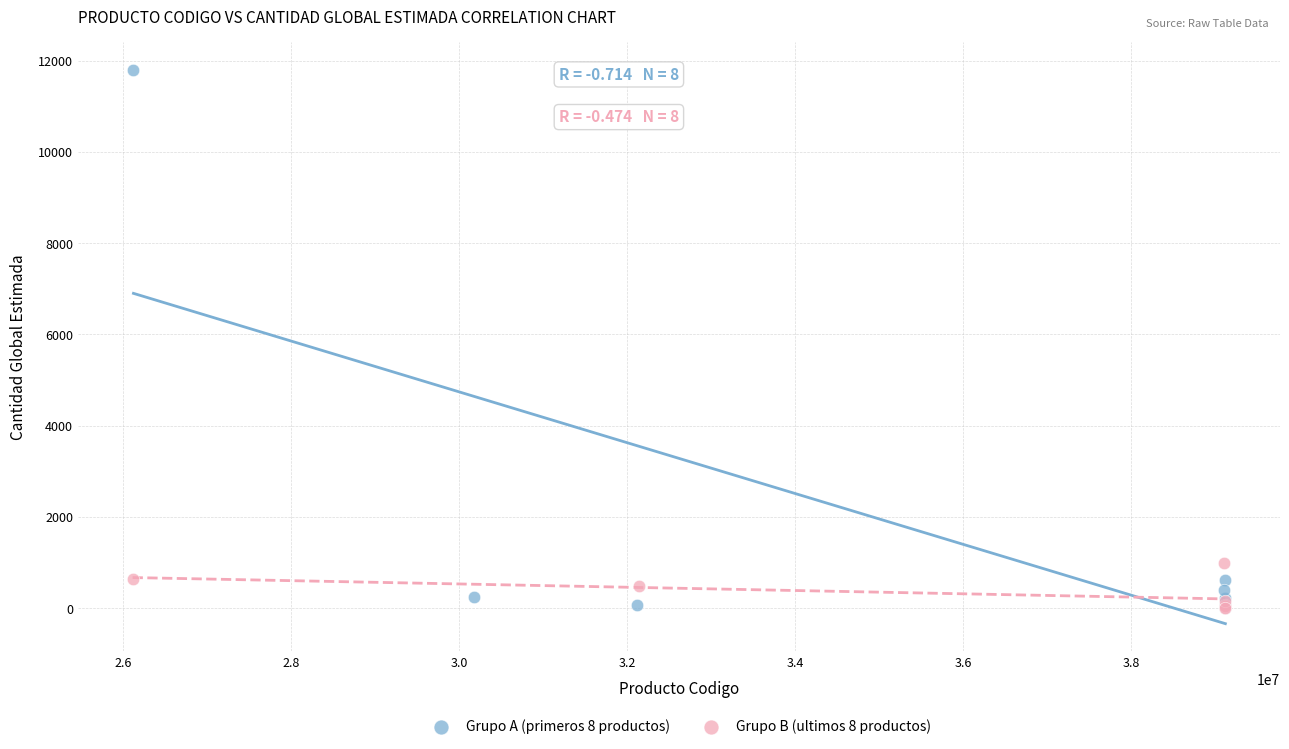

Which series has the largest Y range (max minus min)?

Grupo A (primeros 8 productos)